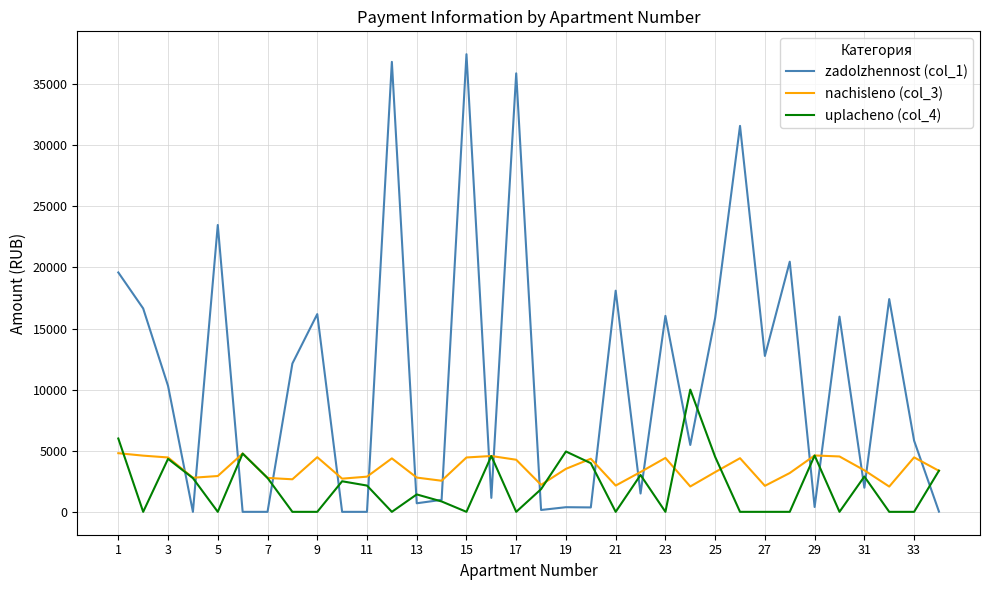

Which series has the largest range (max minus min)?

zadolzhennost (col_1)